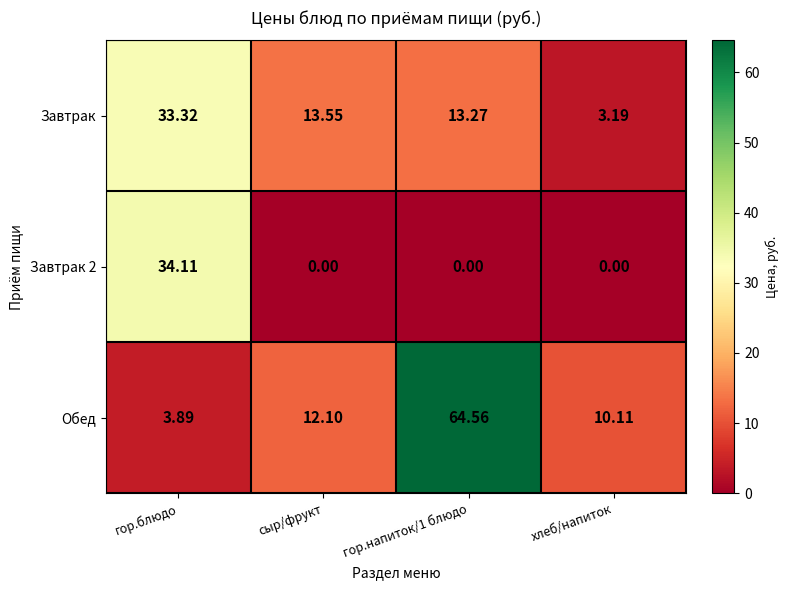

At which label does Завтрак reach its minimum?

хлеб/напиток